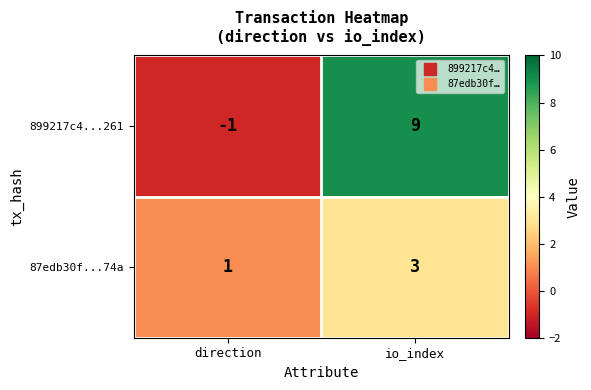

What is the sum of all 87edb30f...74a values?

4